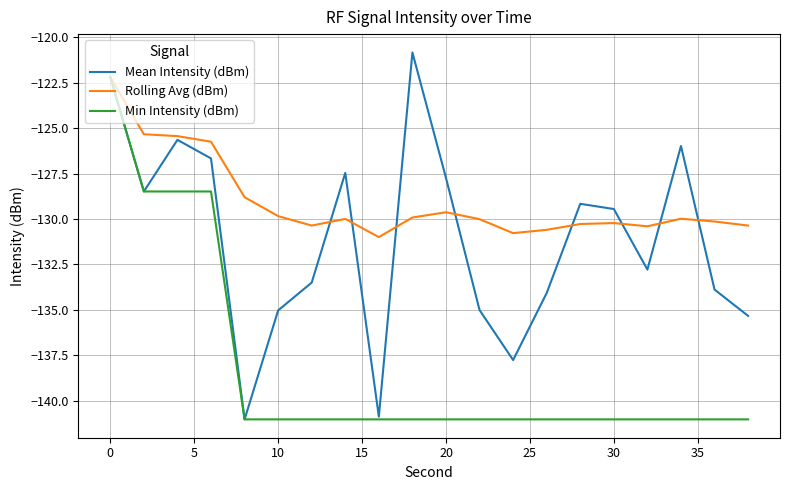

List the series in order of their overall mean, lowest first.

Min Intensity (dBm), Mean Intensity (dBm), Rolling Avg (dBm)